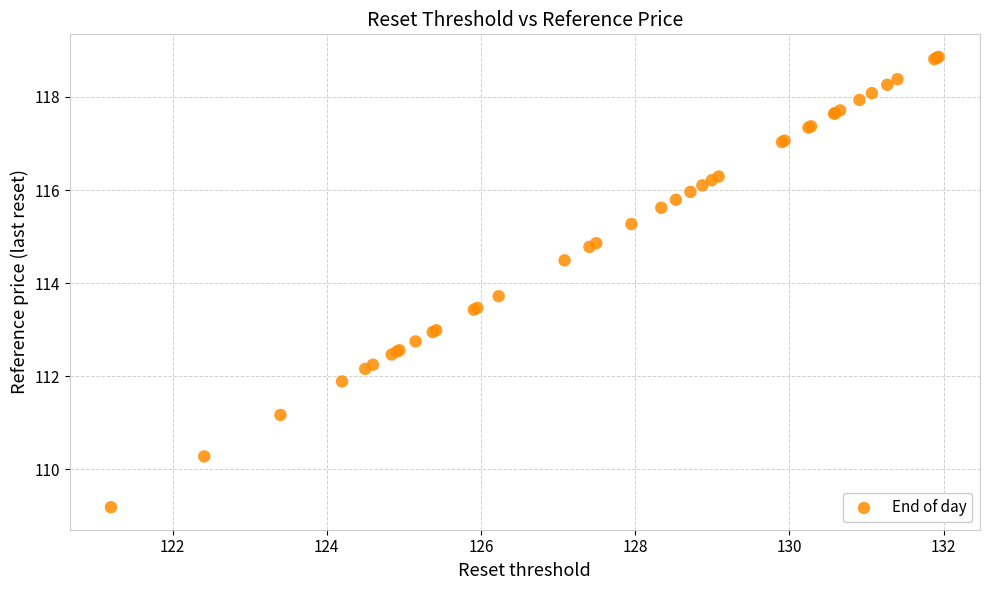

What Y value in the scatter plot is closest to 114?

113.7